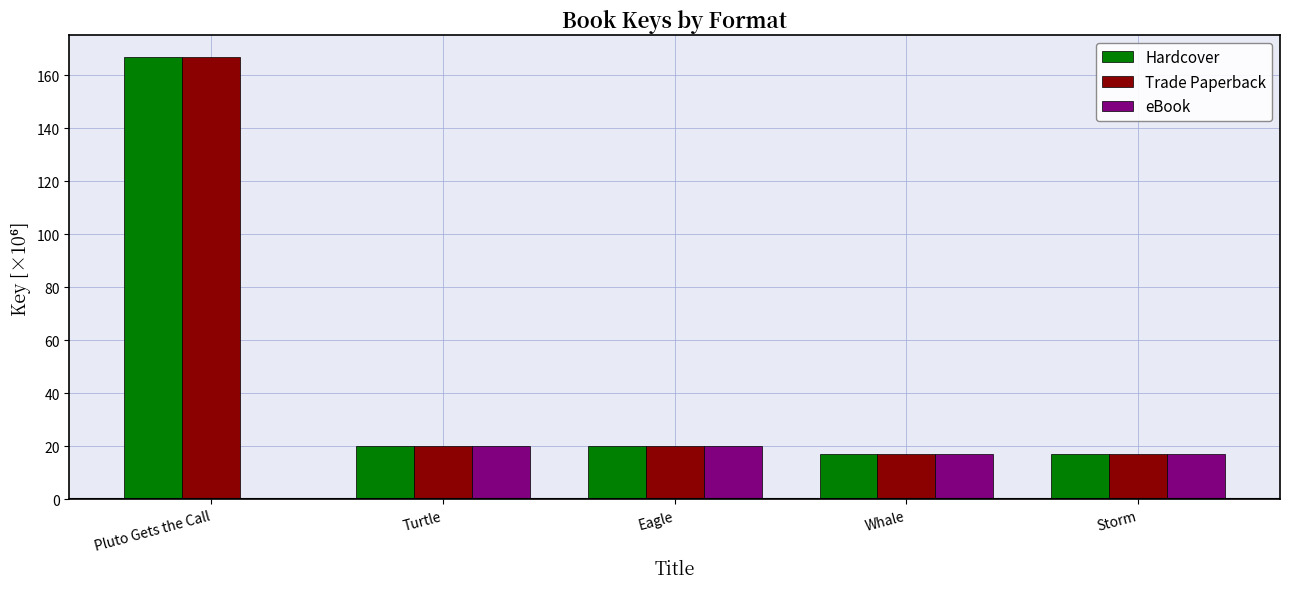

What is the total value across all series at Whale?

50.9